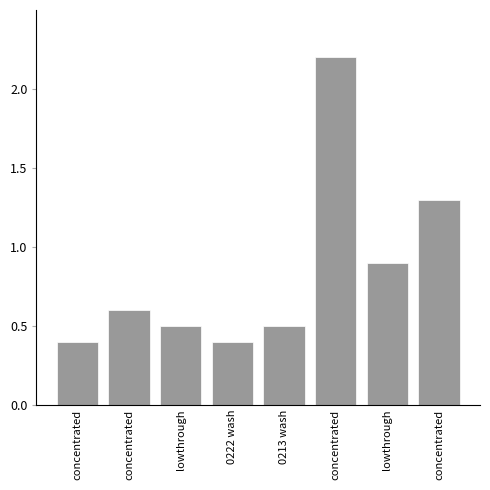

The value at concentrated is 1.3. True or false?

True